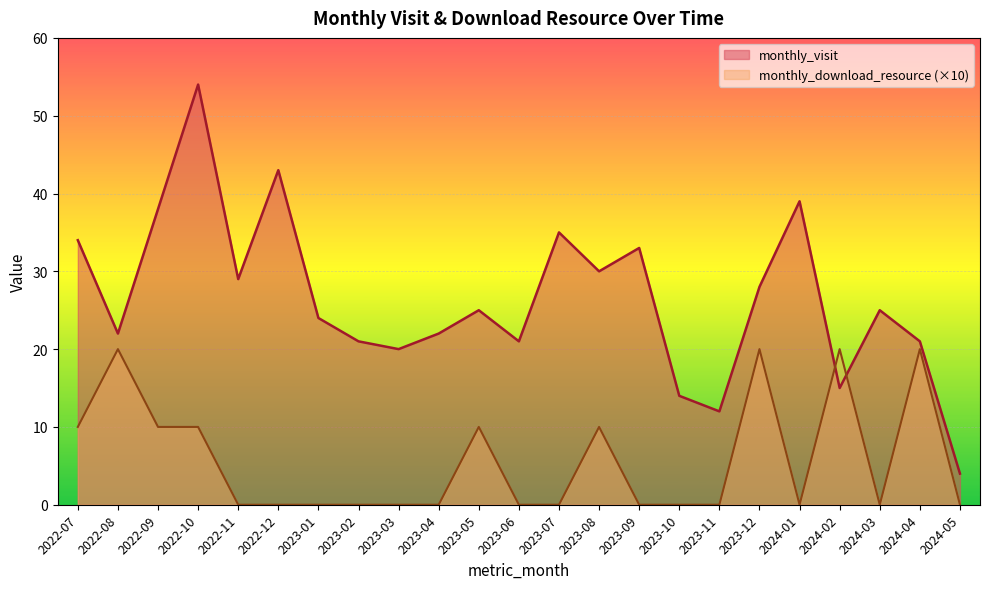

At which label does monthly_visit first exceed 25?

2022-07